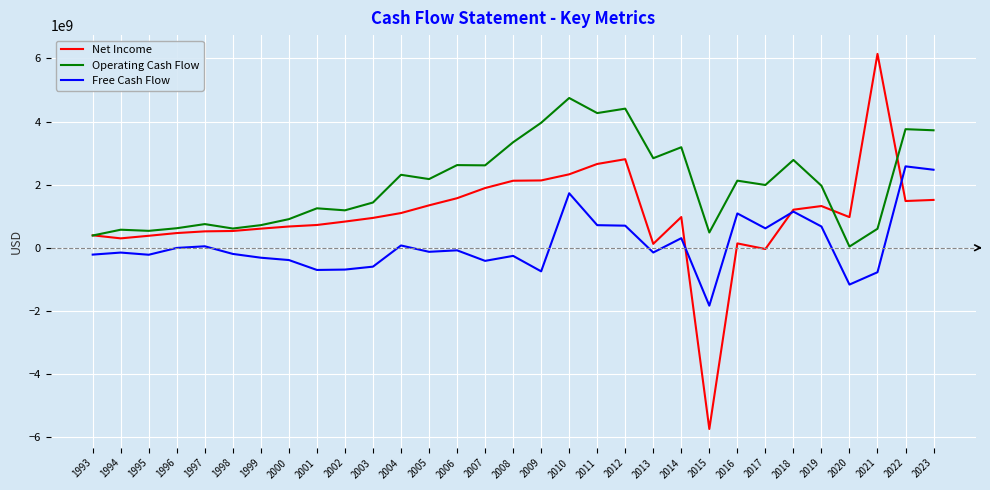

True or false: Operating Cash Flow and Free Cash Flow intersect in this chart.

False